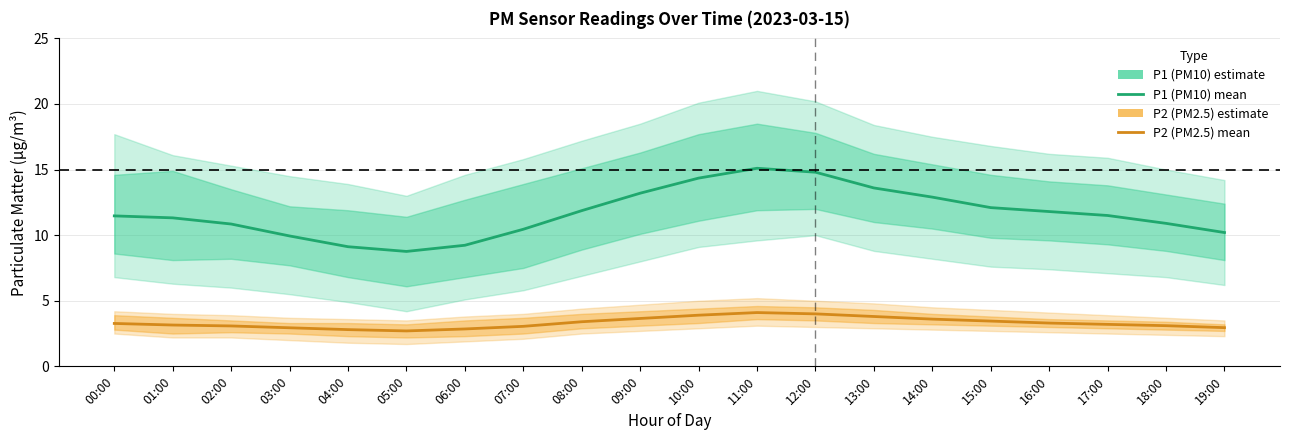

What is the sum of all P2 (PM2.5) values?

66.3